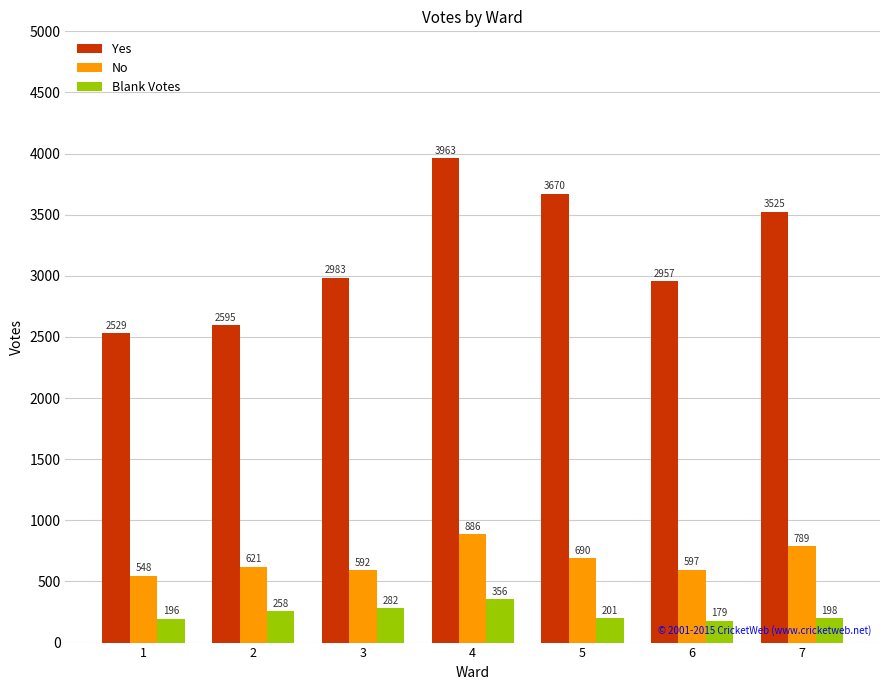

Is the value of Yes at 7 greater than the value of No at 4?

Yes